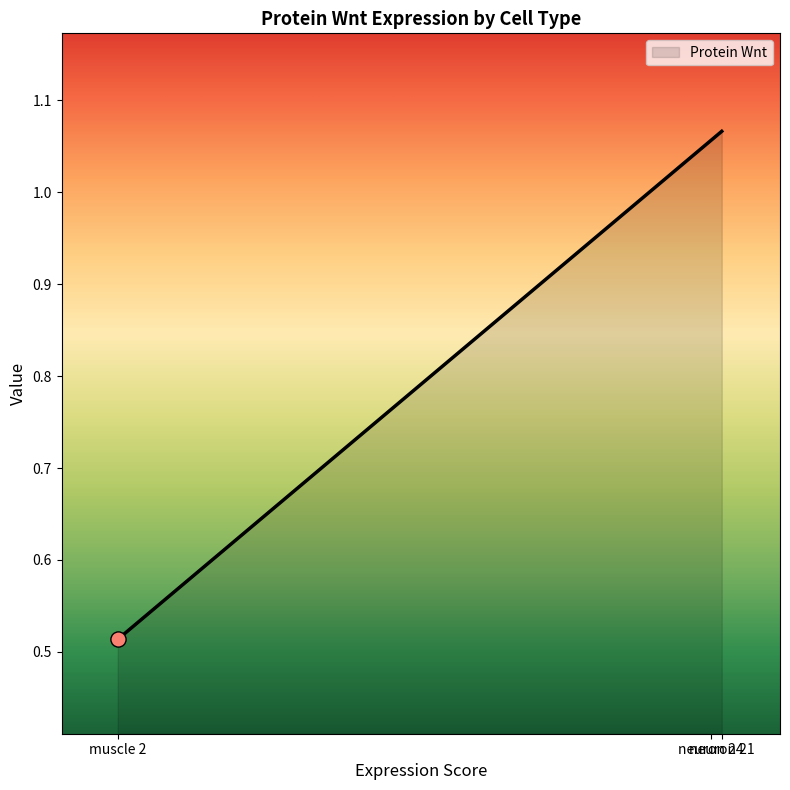

What is the change in value from muscle 2 to neuron 21?

+0.6